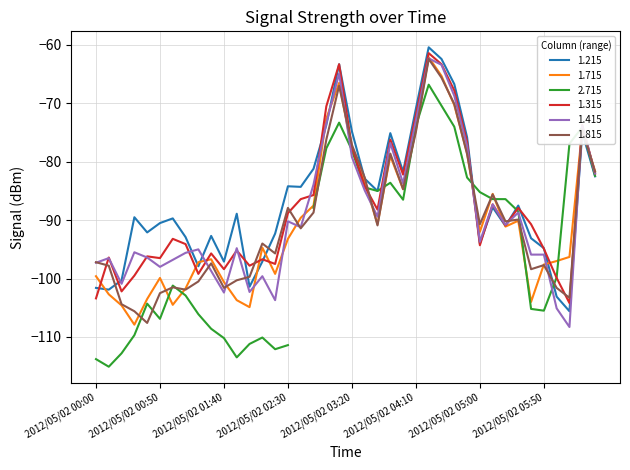

The value of 1.715 at 2012/05/02 00:20 is -179.8. True or false?

False